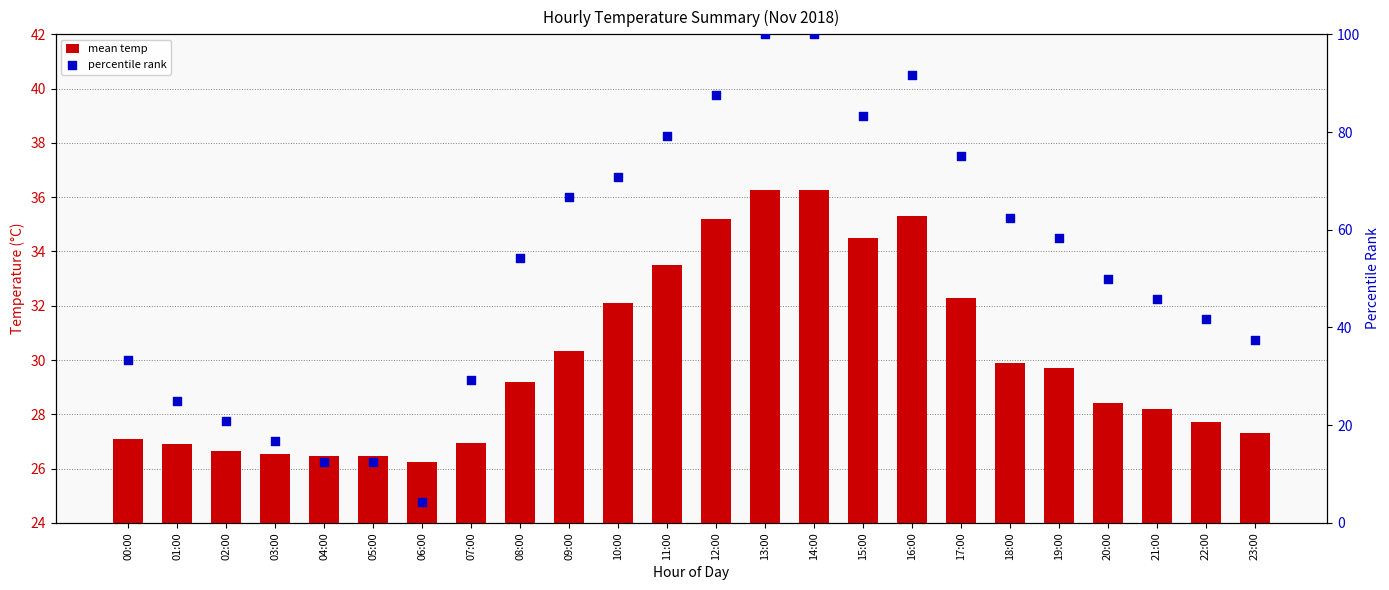

Is the value of mean temp at 08:00 greater than the value of percentile rank at 09:00?

No